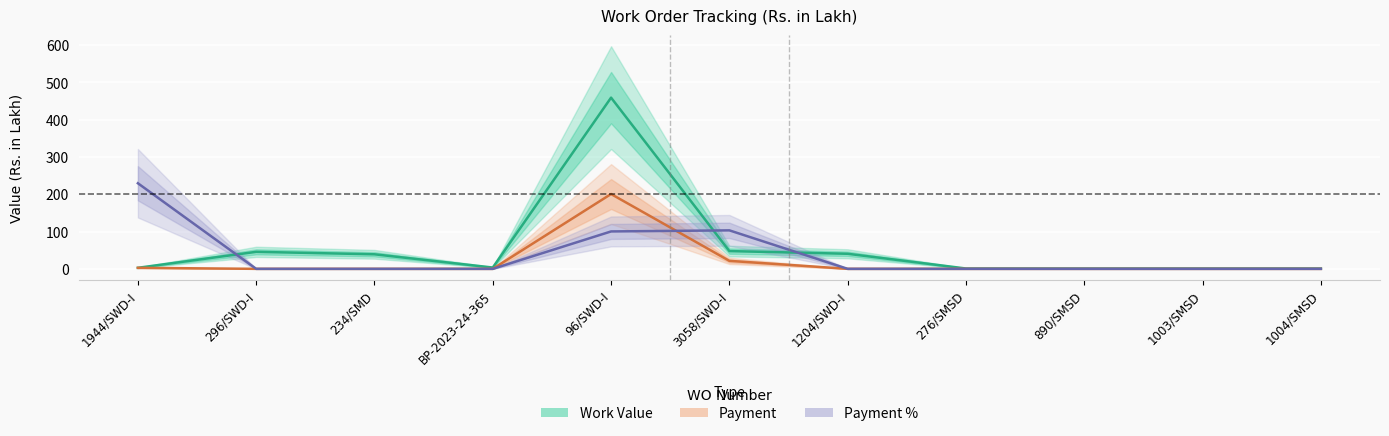

Where is the first local maximum for Payment?

96/SWD-I